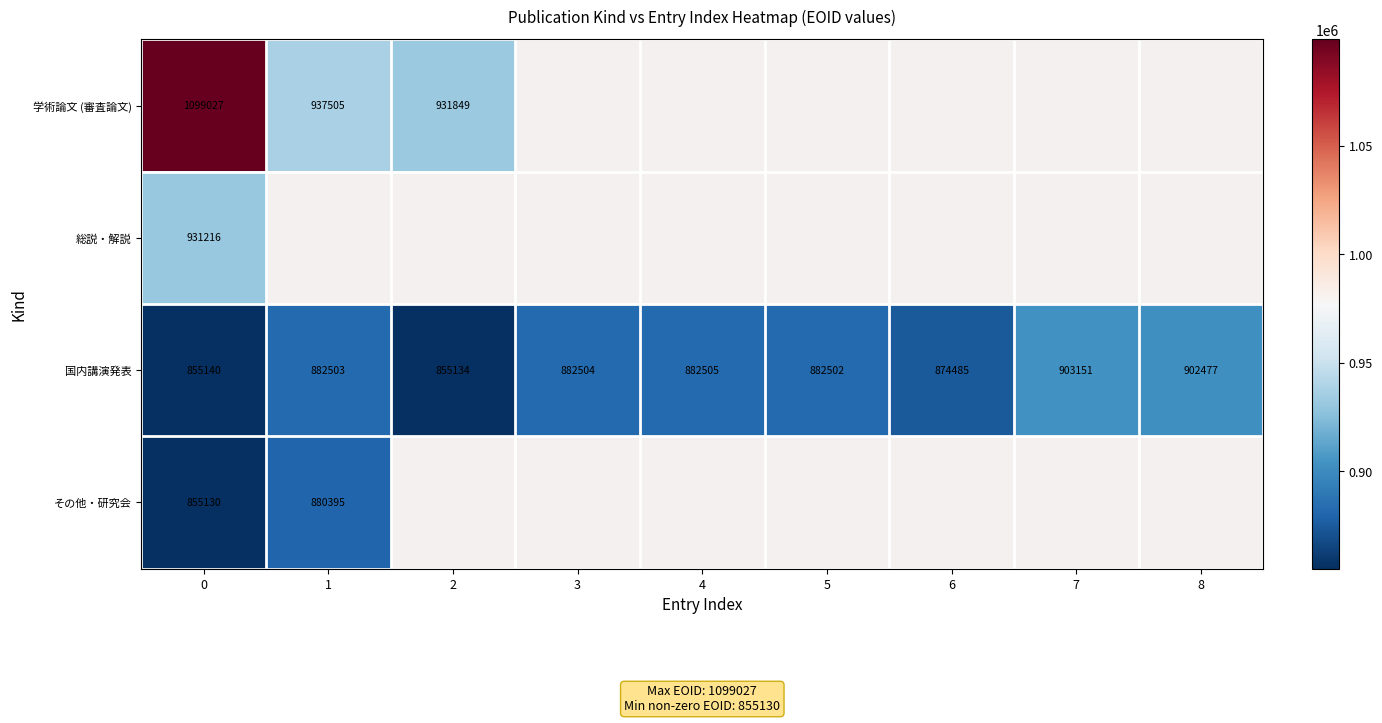

What value does the 国内講演発表 series have at 0?

855140